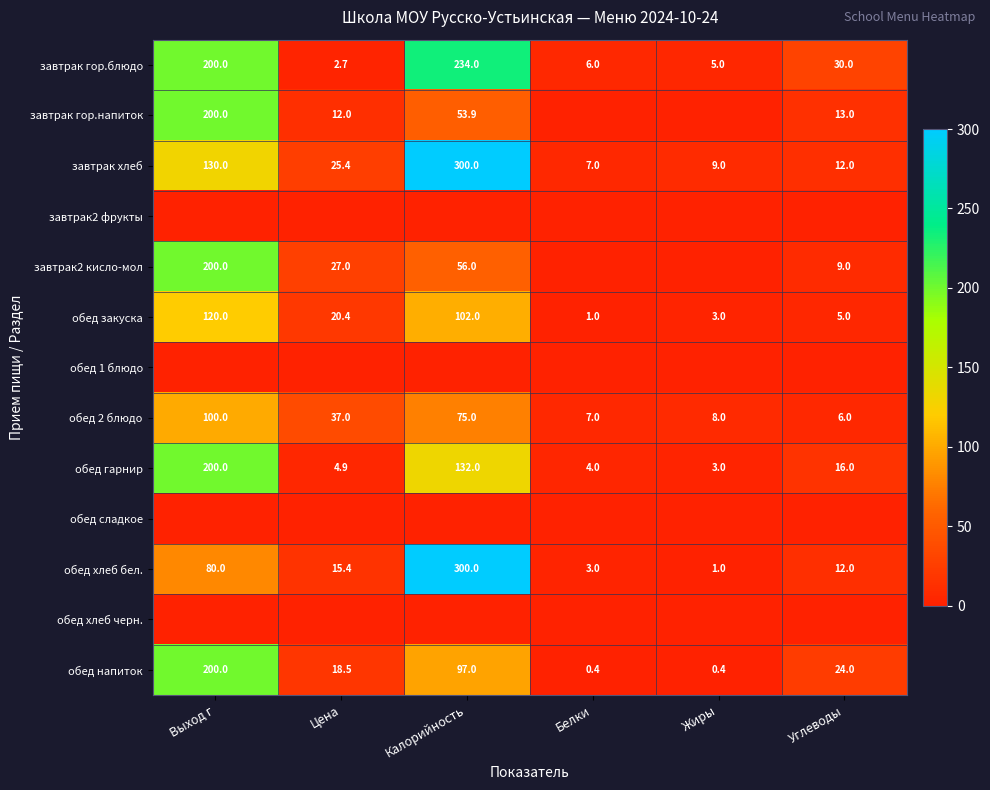

What is the difference between the second highest and minimum values in the обед хлеб бел. series?

79.0